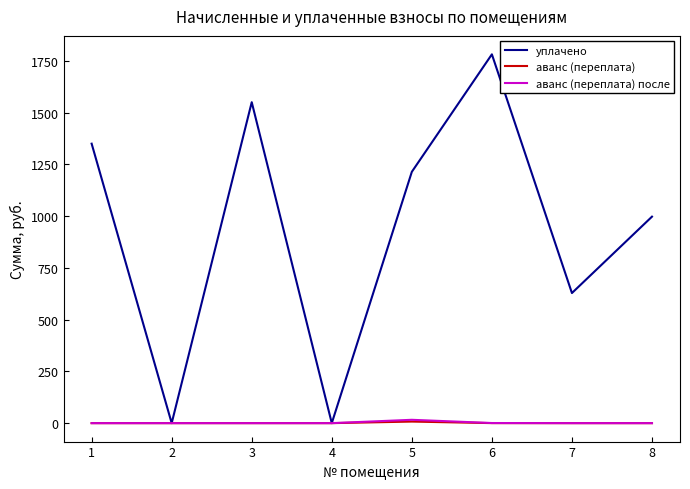

Which series changed the most between 2 and 8?

уплачено